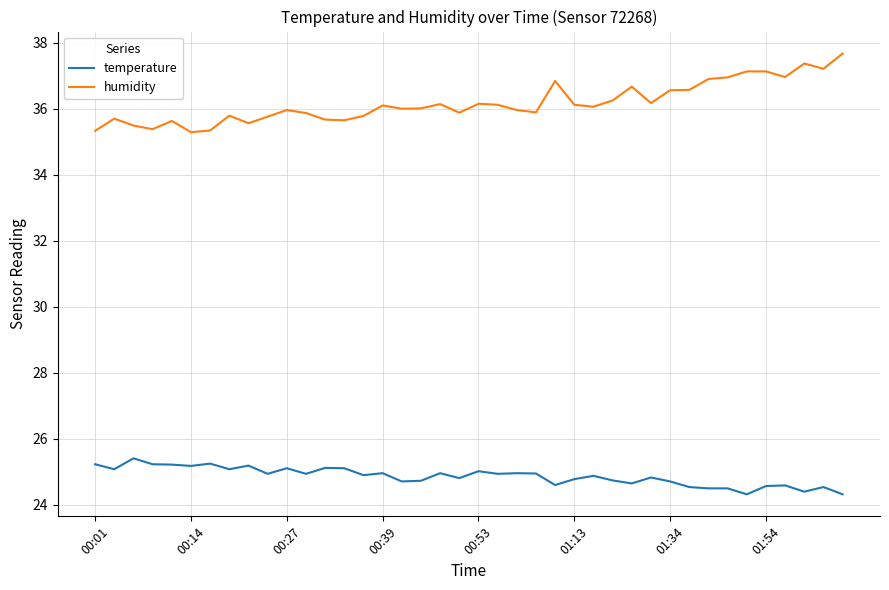

What is the highest value of the humidity series?

37.7